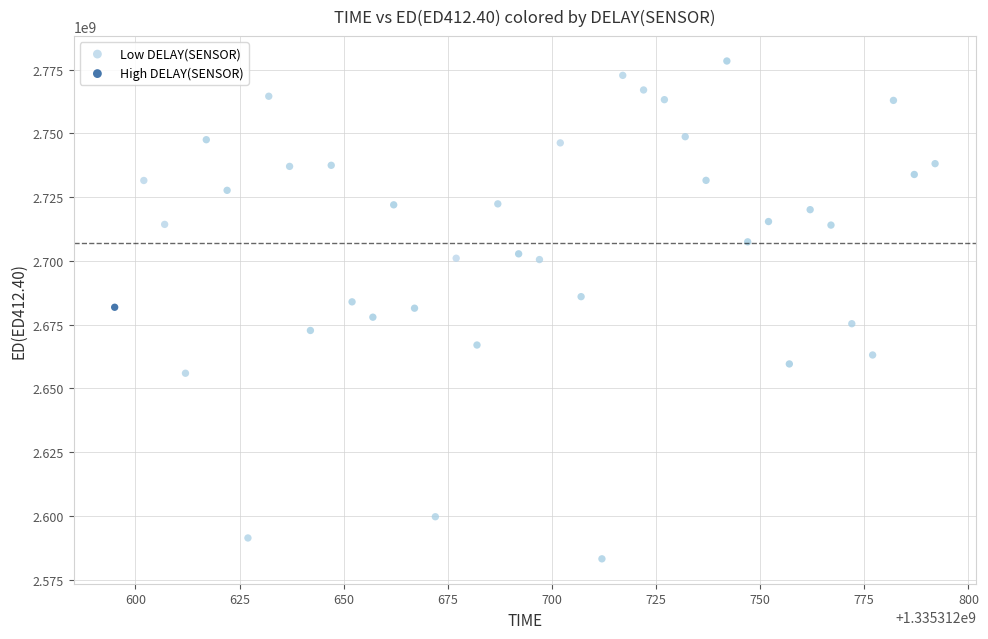

Which series has the largest Y range (max minus min)?

Low DELAY(SENSOR)